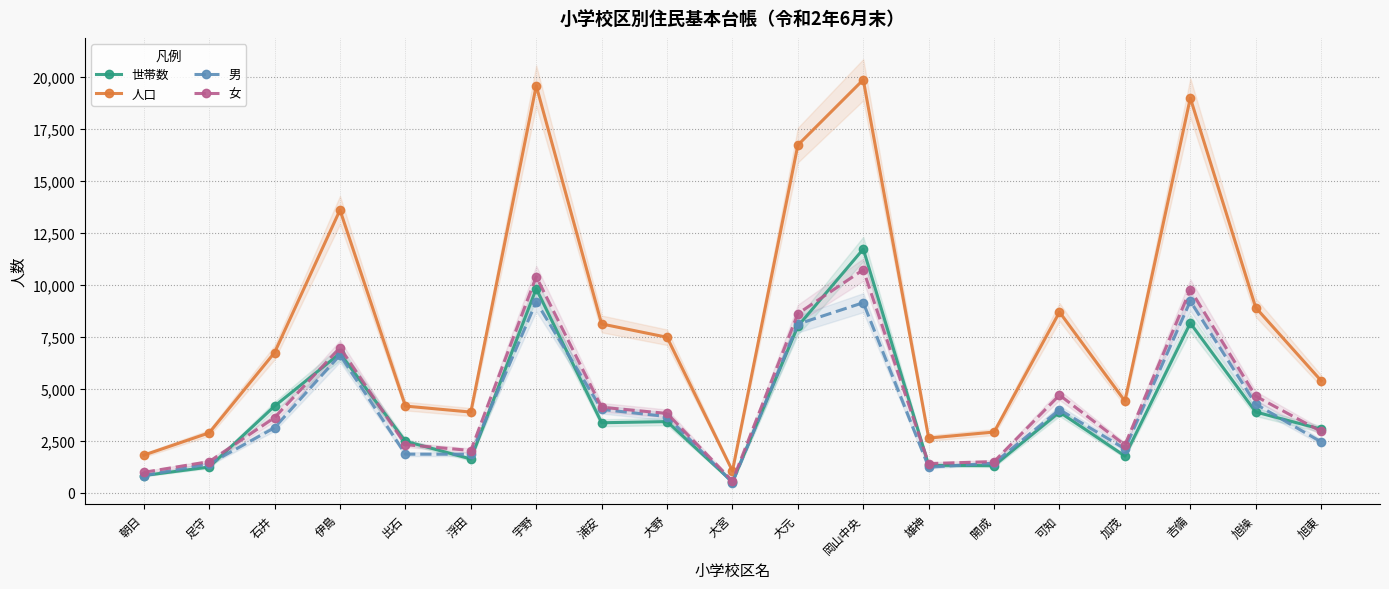

At 朝日, list the series in order from smallest to largest.

世帯数, 男, 女, 人口